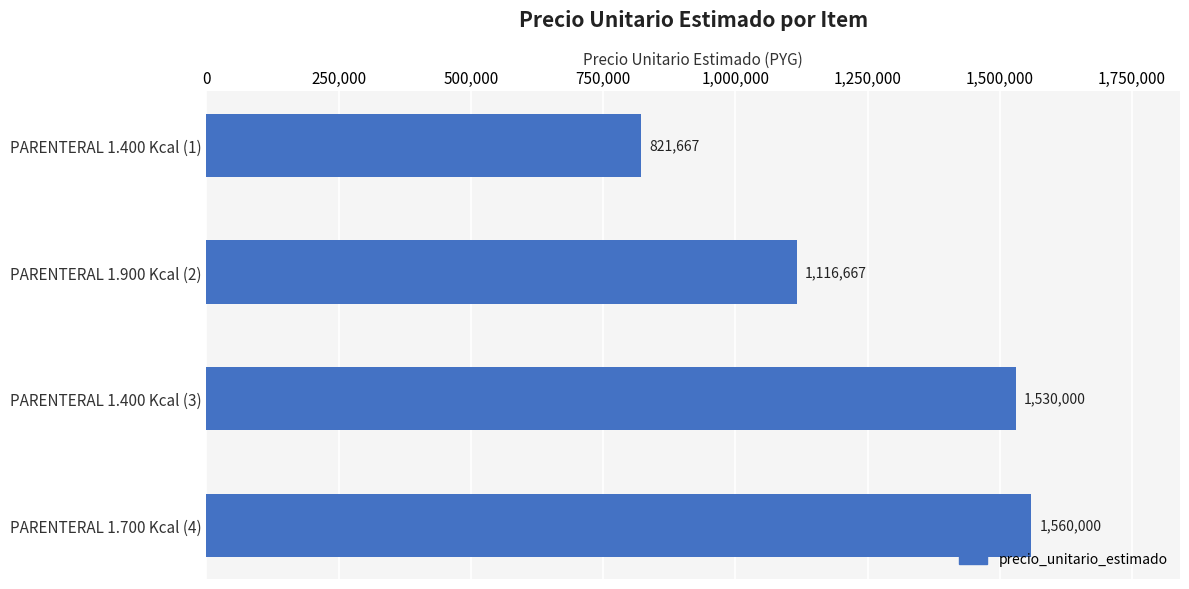

True or false: the data shows 2197615 at PARENTERAL 1.700 Kcal (4).

False